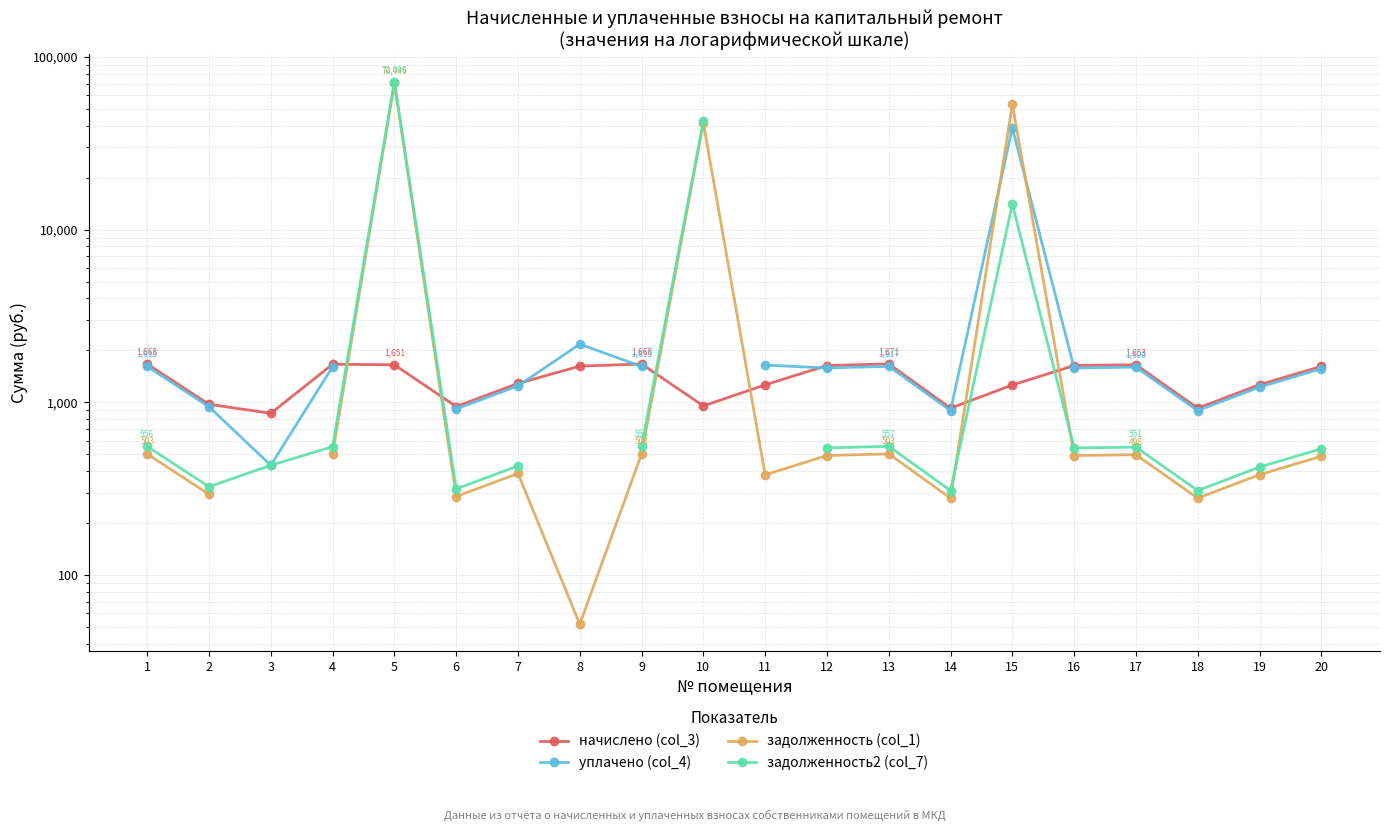

Which series has the largest range (max minus min)?

задолженность2 (col_7)